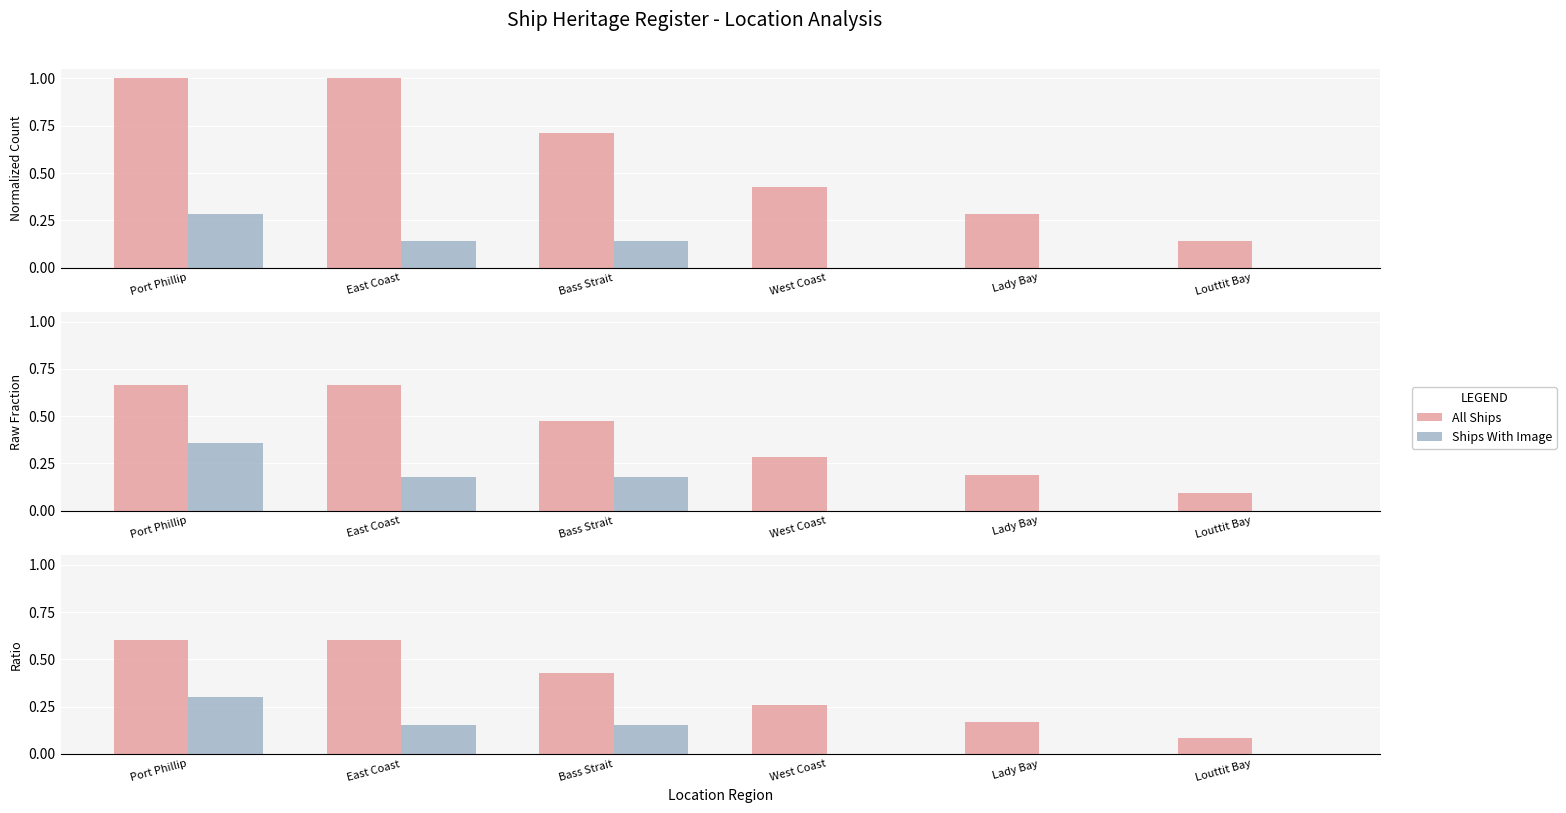

At which label does Ships With Image reach its minimum?

West Coast